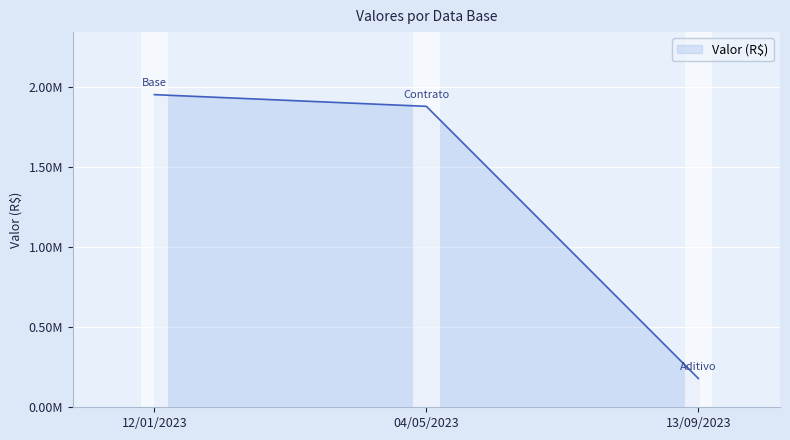

The value at 13/09/2023 is 179826.0. True or false?

True